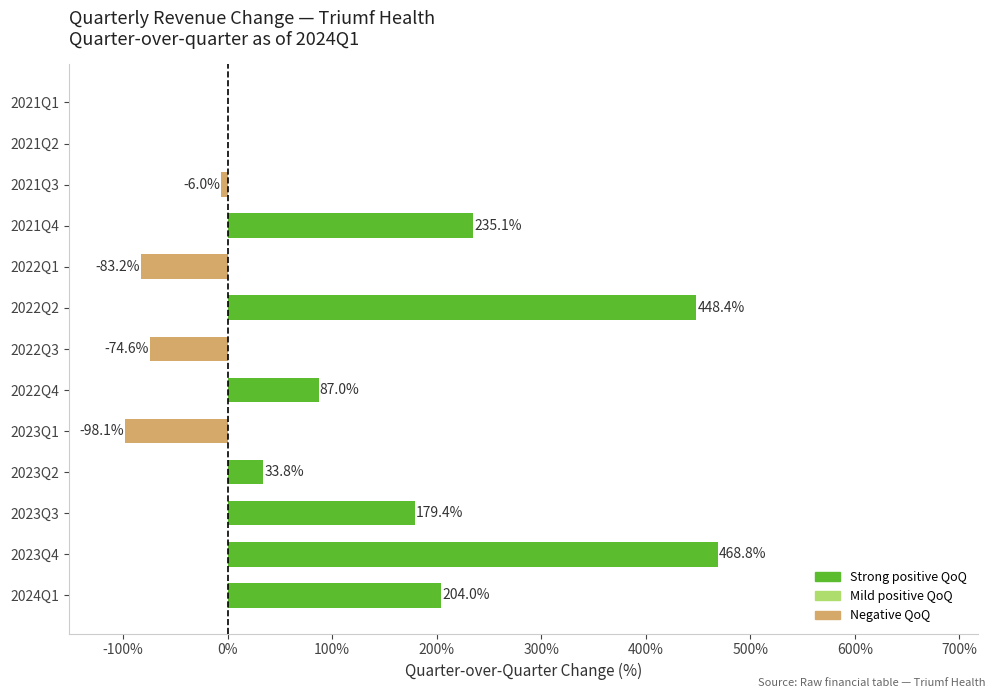

Where is the data nearest to the value 185?

2023Q3